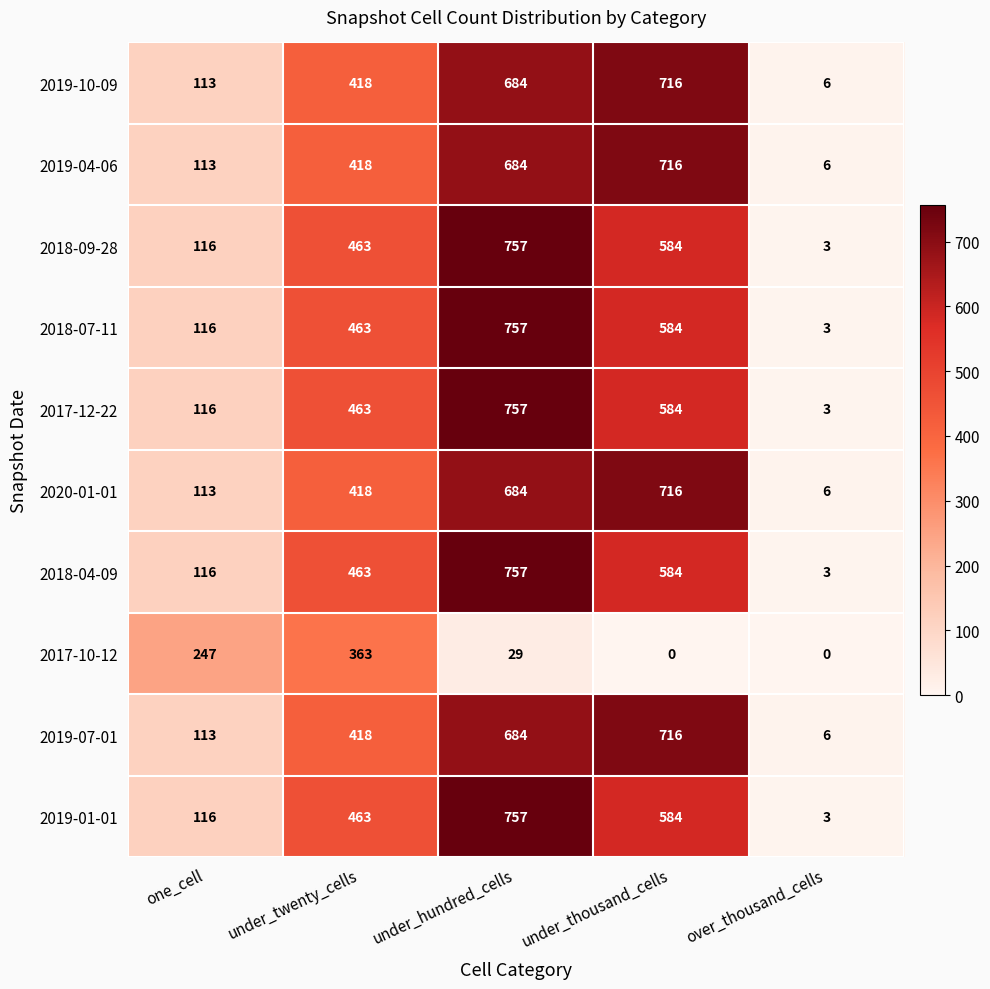

List the labels in order of 2018-09-28 value, largest first.

under_hundred_cells, under_thousand_cells, under_twenty_cells, one_cell, over_thousand_cells